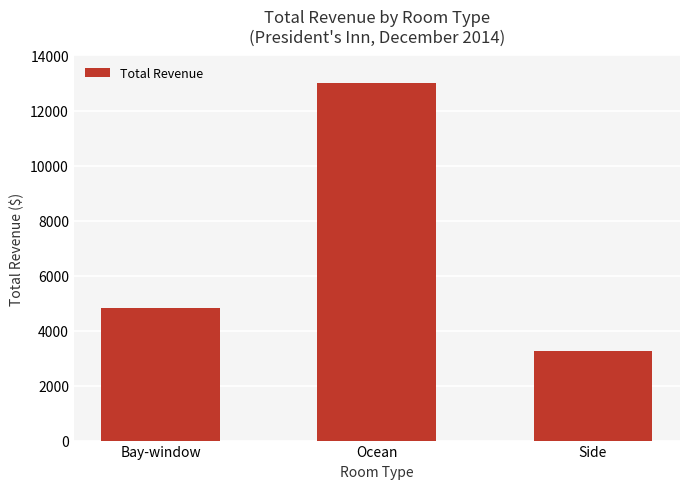

What is the change in value from Bay-window to Ocean?

+8200.4